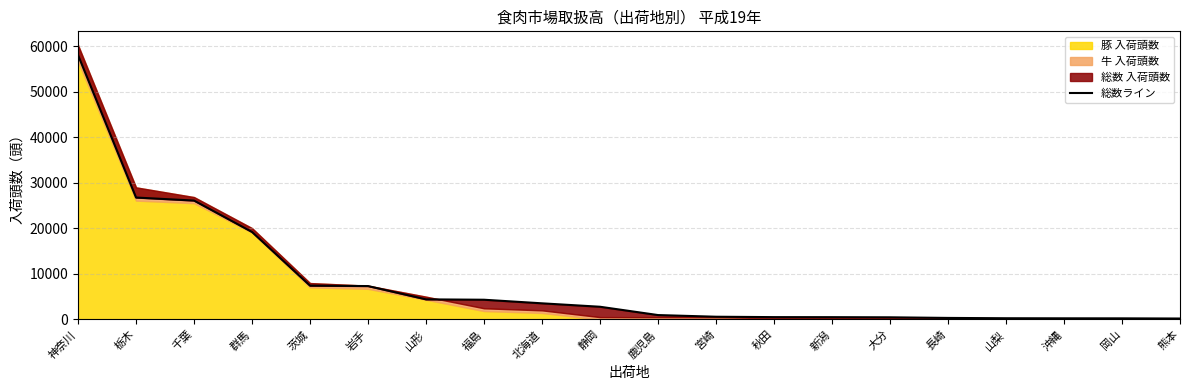

How many data points does each series have?

20